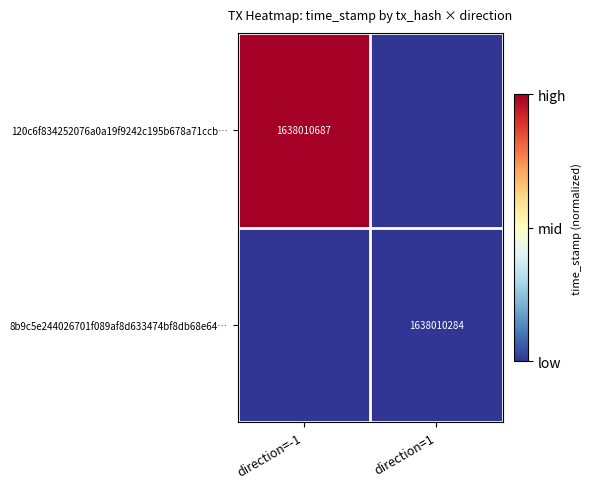

The value of 8b9c5e244026701f089af8d633474bf8db68e64… at direction=1 is 1638010284. True or false?

True